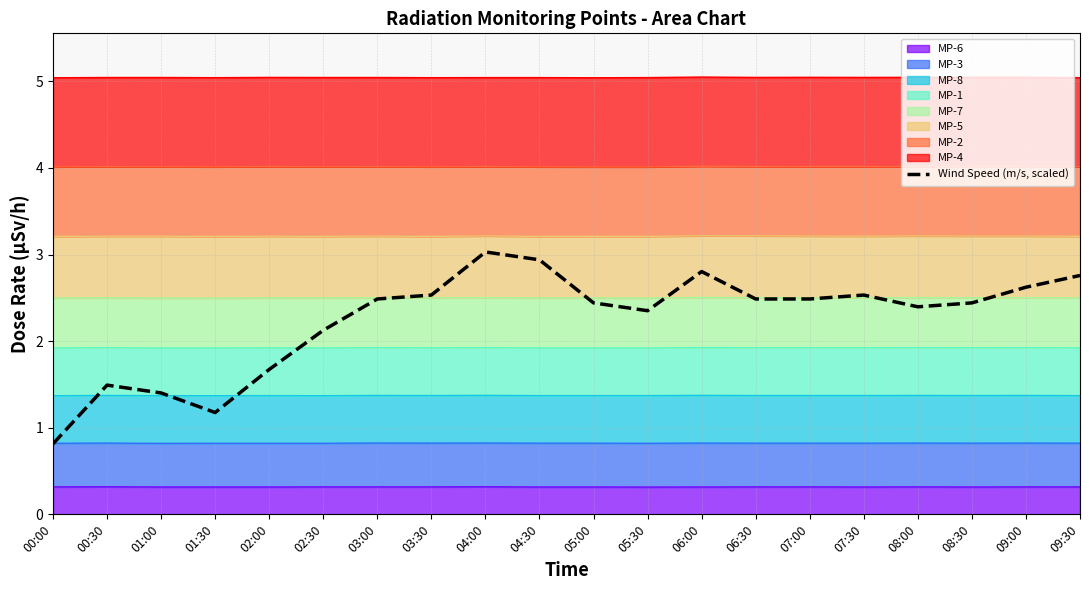

Where is the first local maximum?

00:30